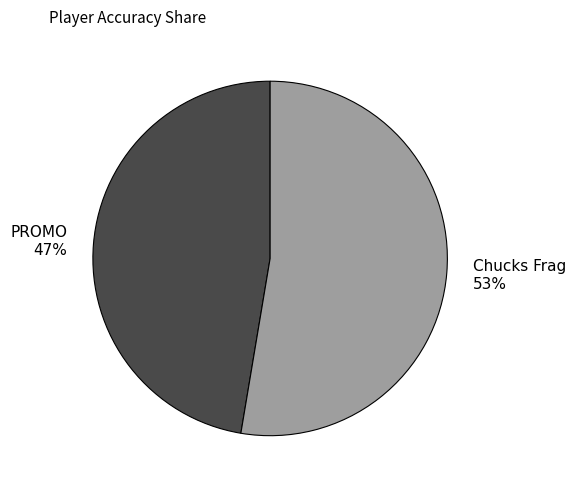

What is the majority slice?

Chucks Frag